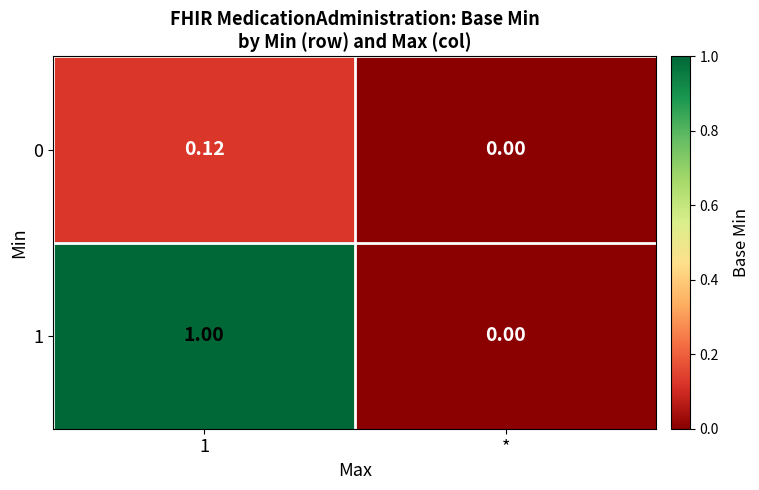

At which label is 1 closest to 0?

*